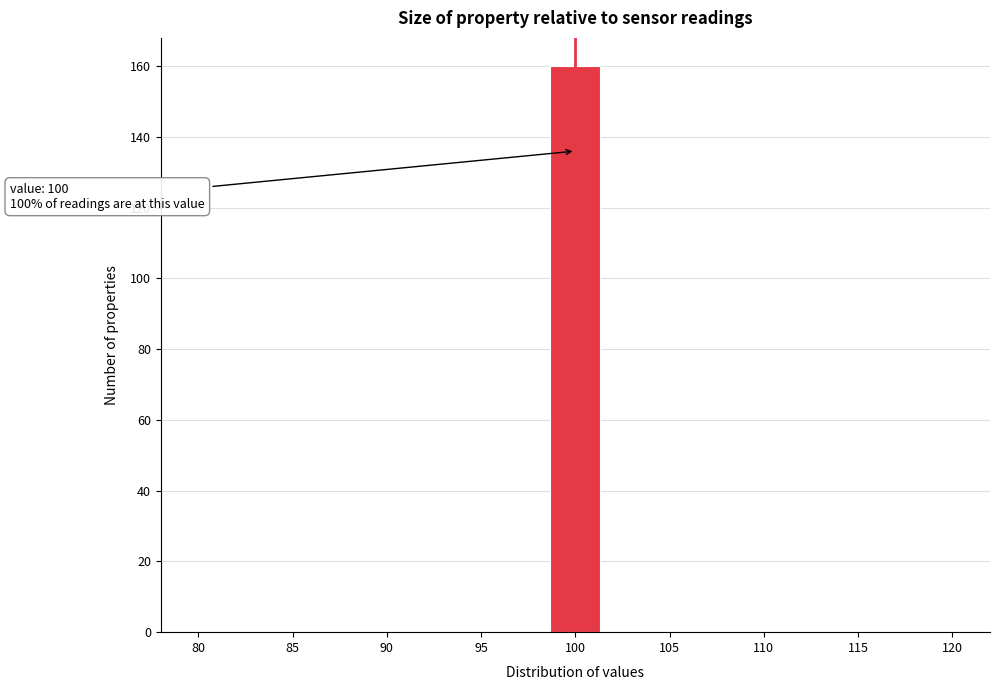

Over which range of the x-axis is the bar tallest?

98.5 to 101.5